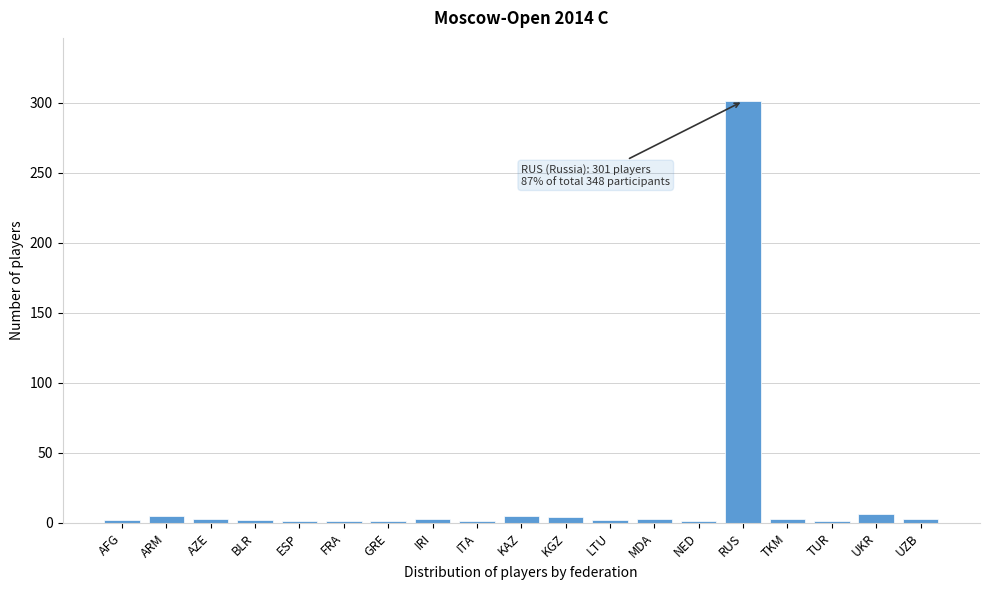

What is the greatest value displayed?

301